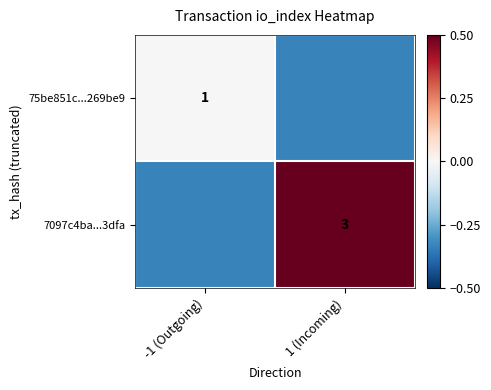

Count the 75be851c...269be9 values in the range 0 to 1.

1